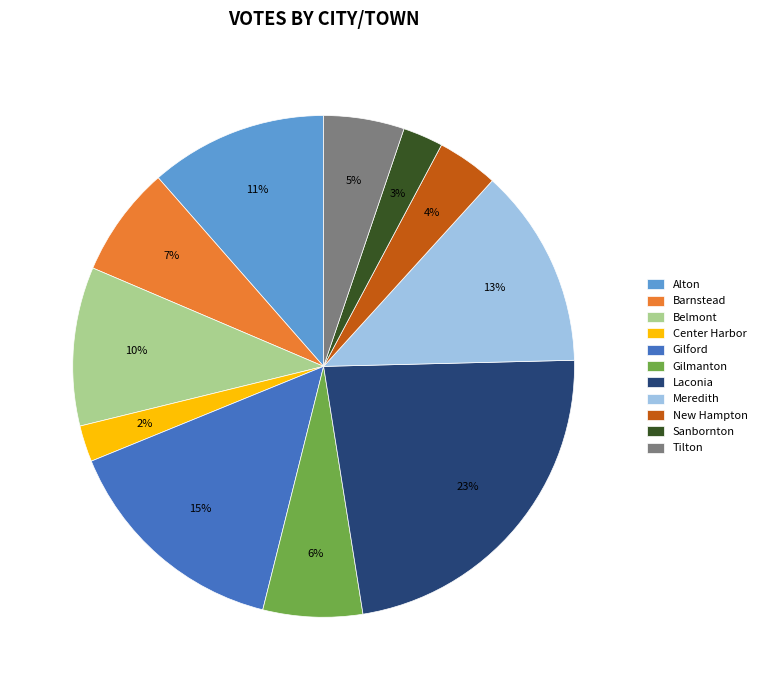

Does any single category account for the majority?

No